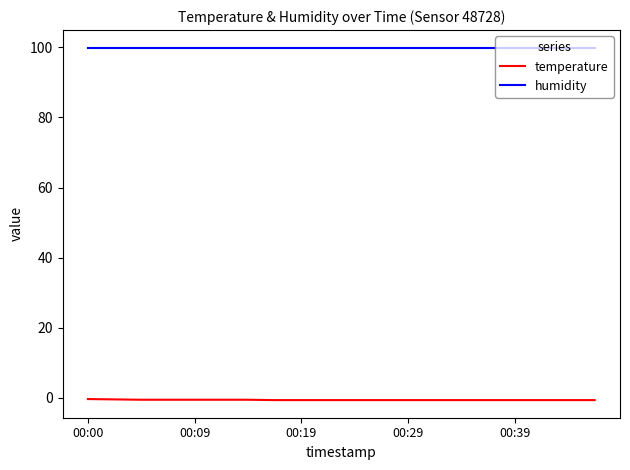

True or false: temperature and humidity cross at least once.

False